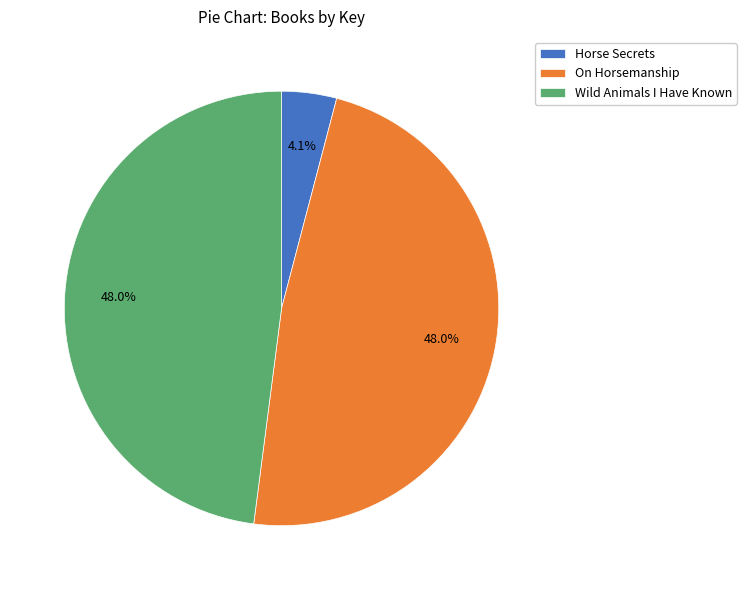

What is the ratio of the value at Wild Animals I Have Known to the value at On Horsemanship?

1.0